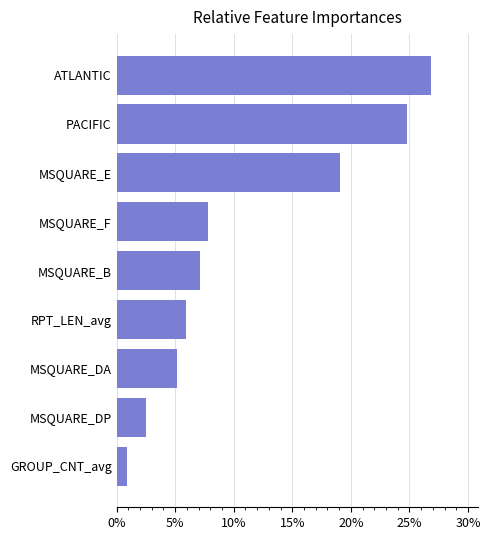

Reading bottom to top, list all the values displayed in this chart.

GROUP_CNT_avg=0.9	MSQUARE_DP=2.5	MSQUARE_DA=5.1	RPT_LEN_avg=5.9	MSQUARE_B=7.1	MSQUARE_F=7.8	MSQUARE_E=19.1	PACIFIC=24.8	ATLANTIC=26.9